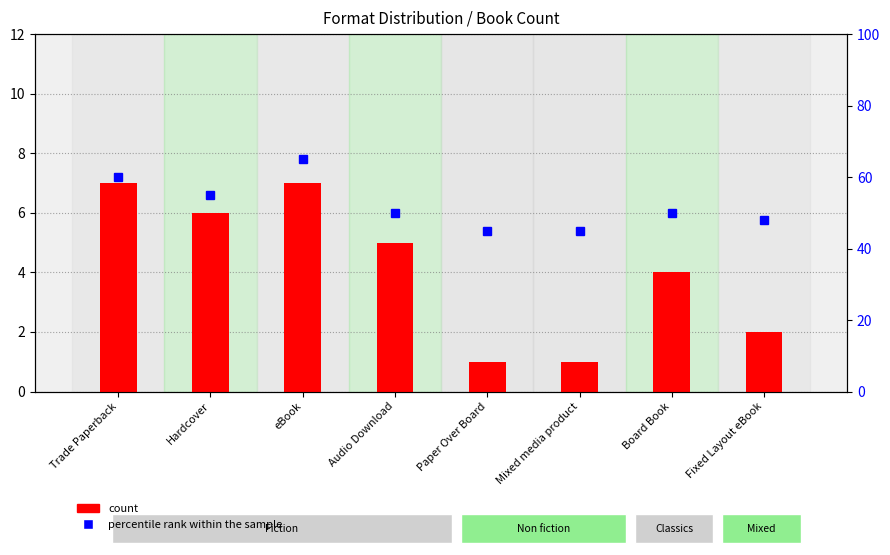

Count the count values in the range 2 to 7.

6